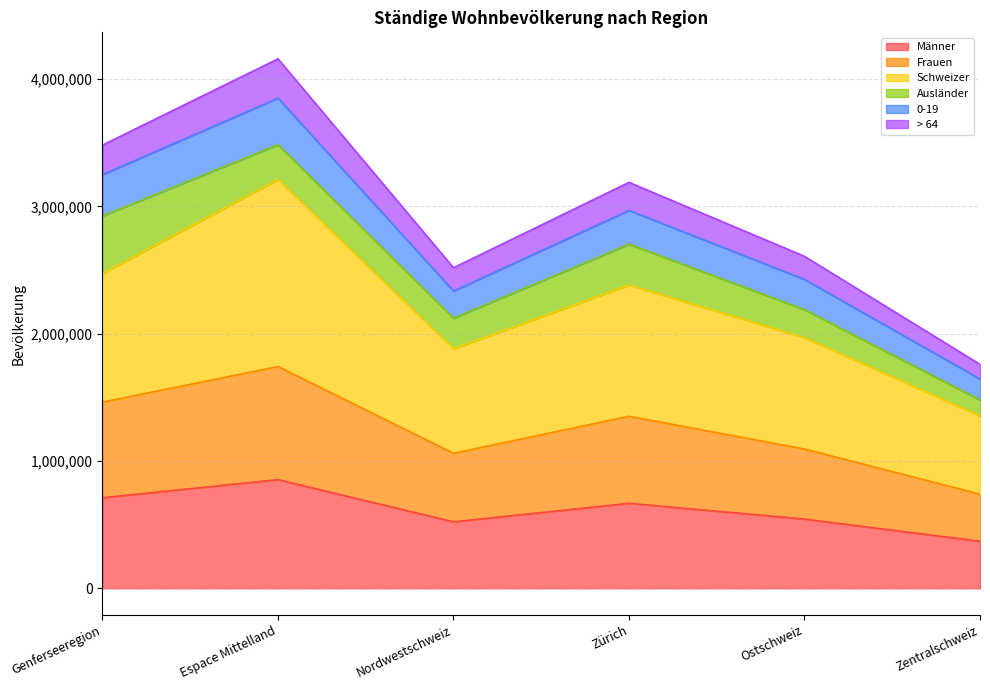

At which label does Männer reach its minimum?

Zentralschweiz